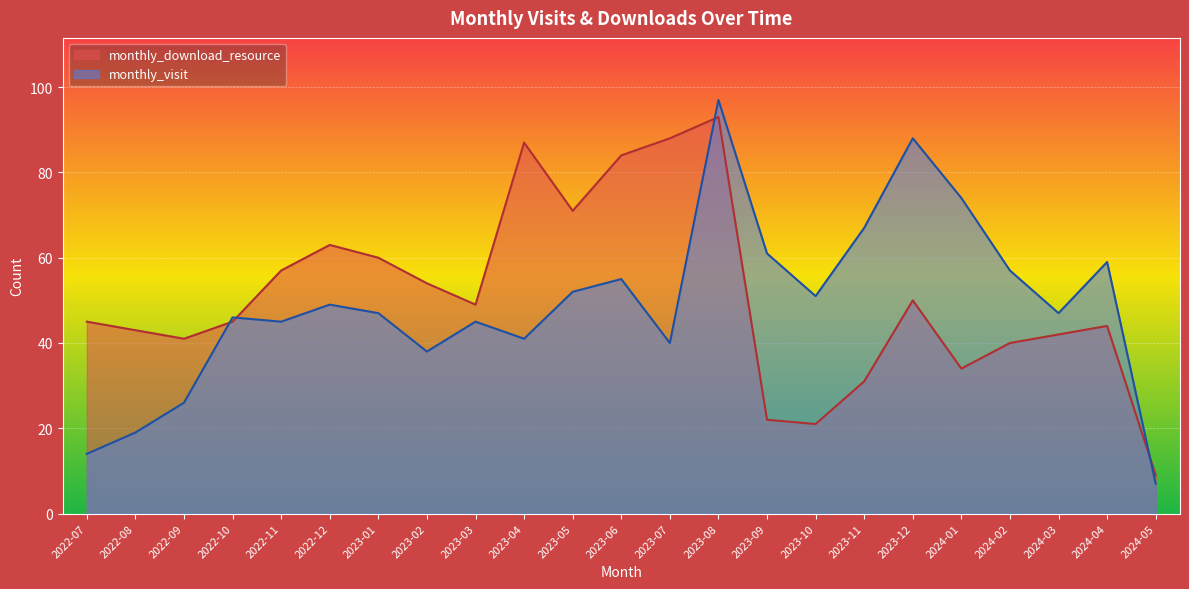

What is the label of the 18th point from the left?

2023-12